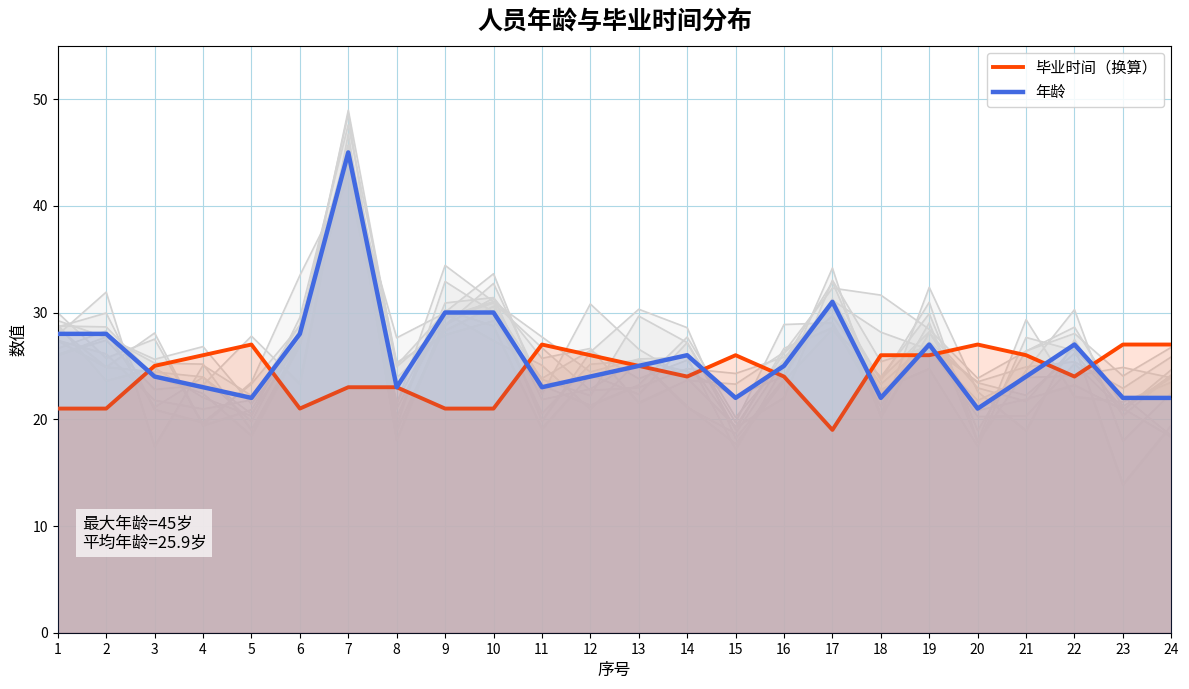

Reading left to right, extract all data points from this chart.

毕业时间（换算）: 21	21	25	26	27	21	23	23	21	21	27	26	25	24	26	24	19	26	26	27	26	24	27	27
年龄: 28	28	24	23	22	28	45	23	30	30	23	24	25	26	22	25	31	22	27	21	24	27	22	22